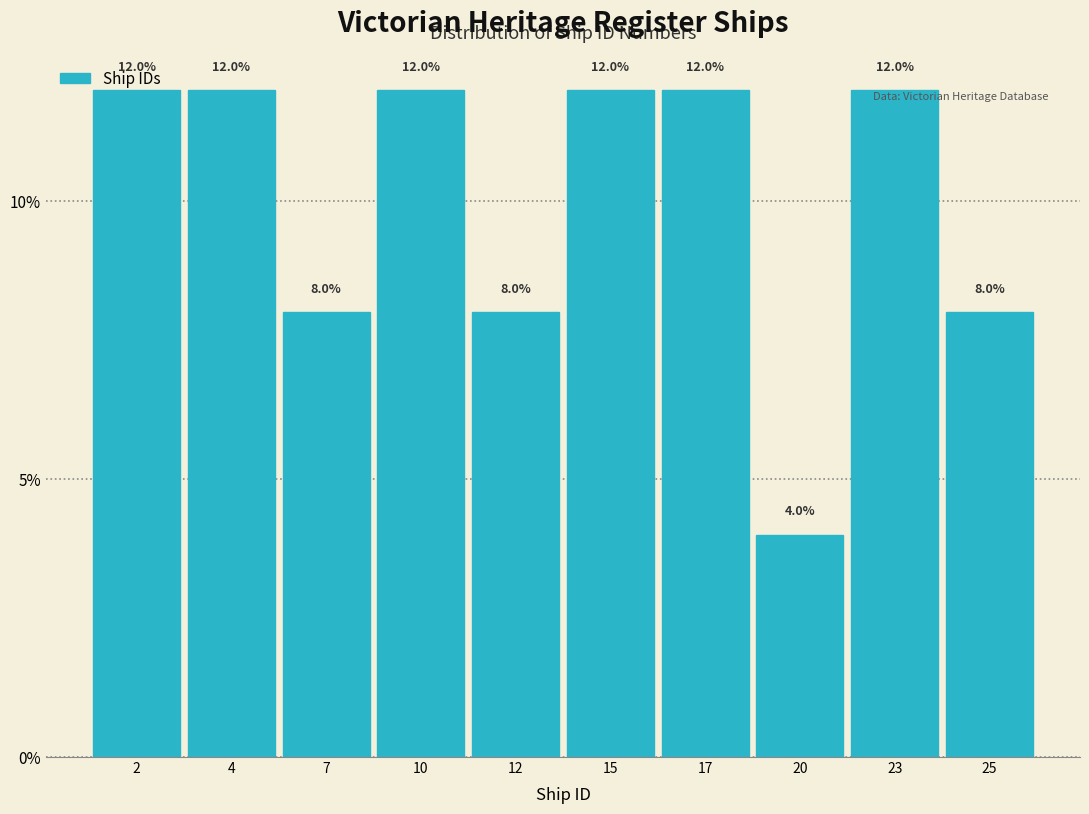

What is the value of the 3rd bar from the left?

8